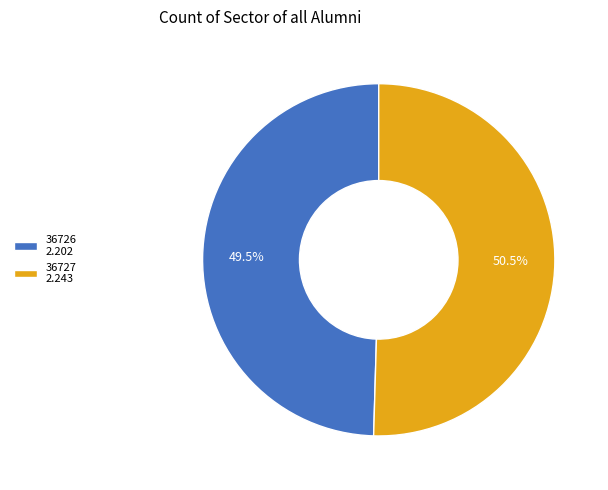

How many slices are in this pie chart?

2